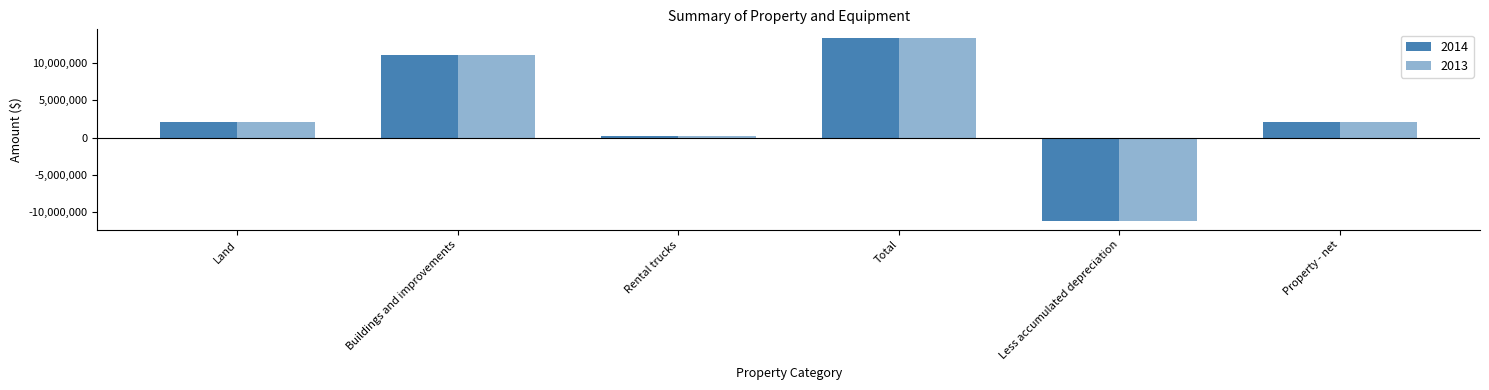

What position from the right is Land?

6